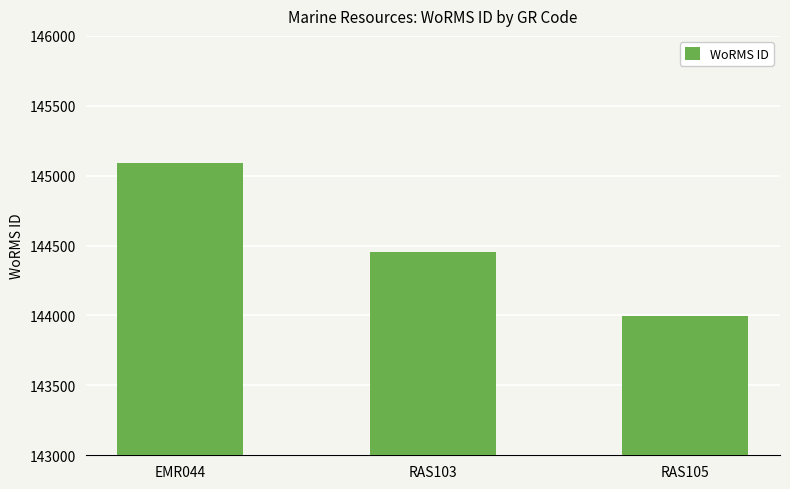

How many series are shown in this chart?

1